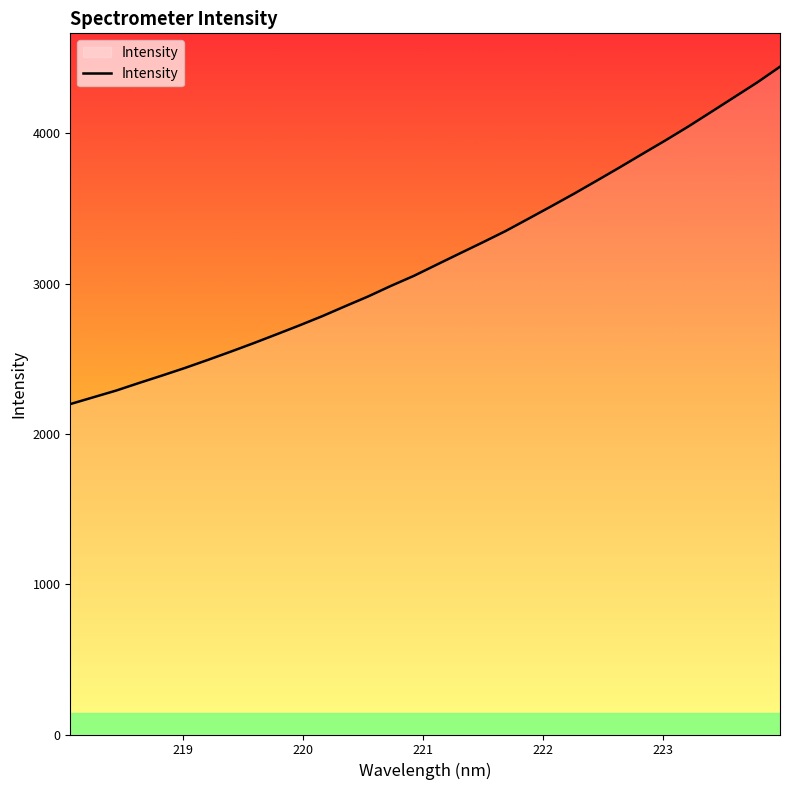

What is the minimum value shown in the chart?

2198.8